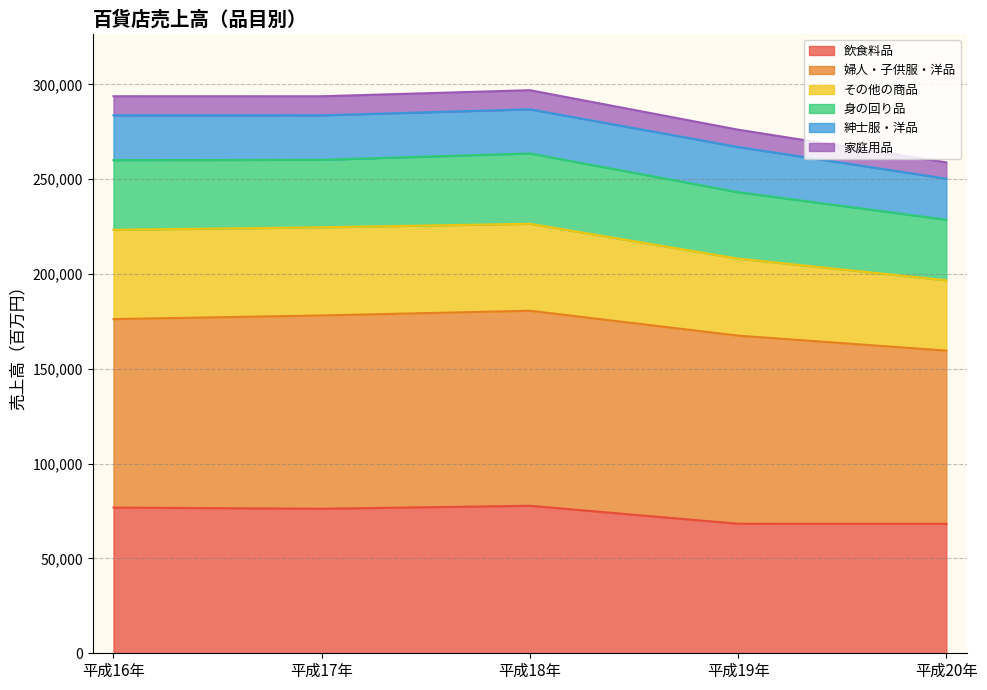

What is the label of the 5th point from the right?

平成16年